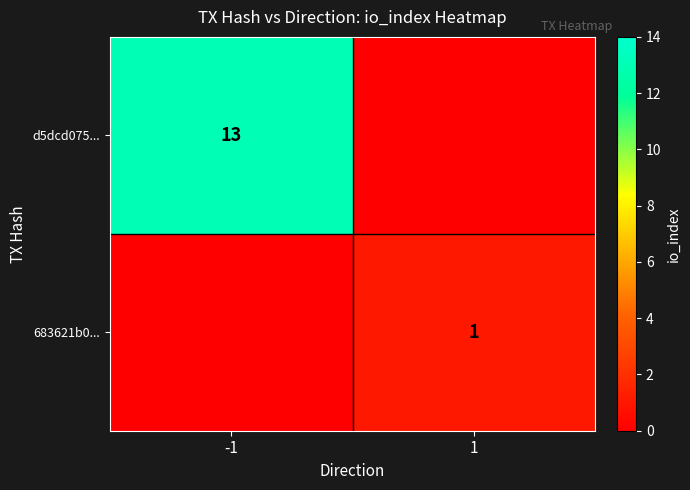

Is it true that d5dcd075... equals 13 at -1?

True